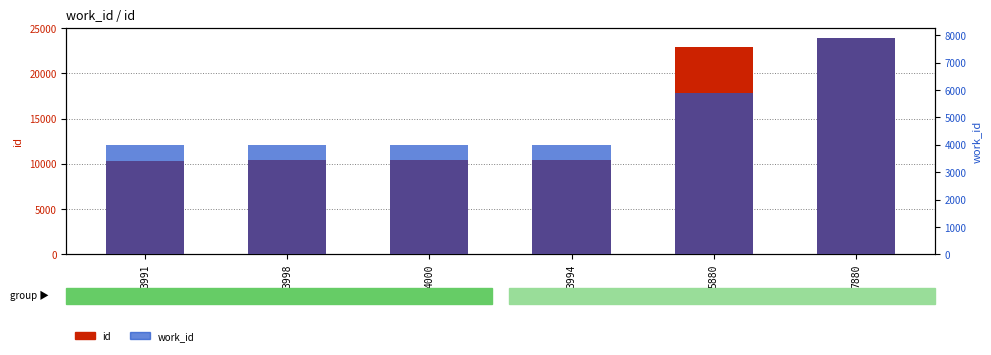

What is the difference between the maximum and minimum values in the work_id series?

3889